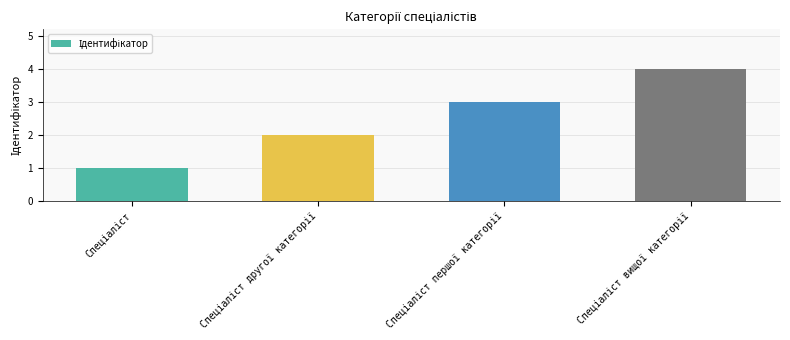

What is the maximum value shown in the chart?

4